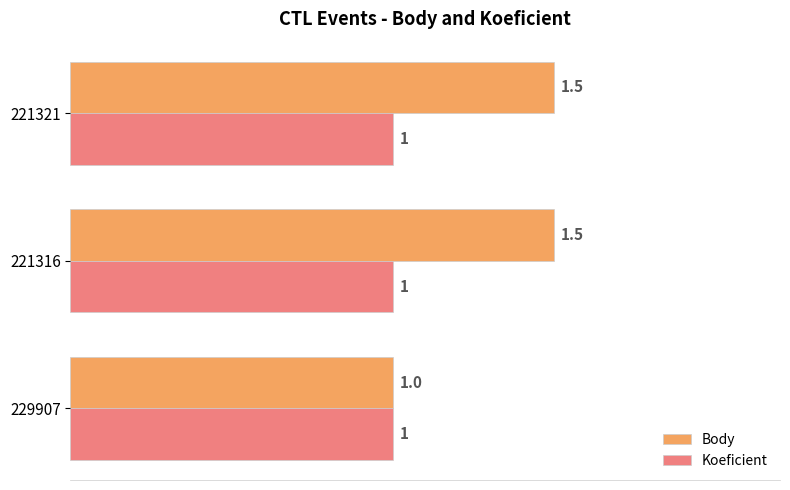

True or false: Koeficient has a value of 1.0 at 229907.

True